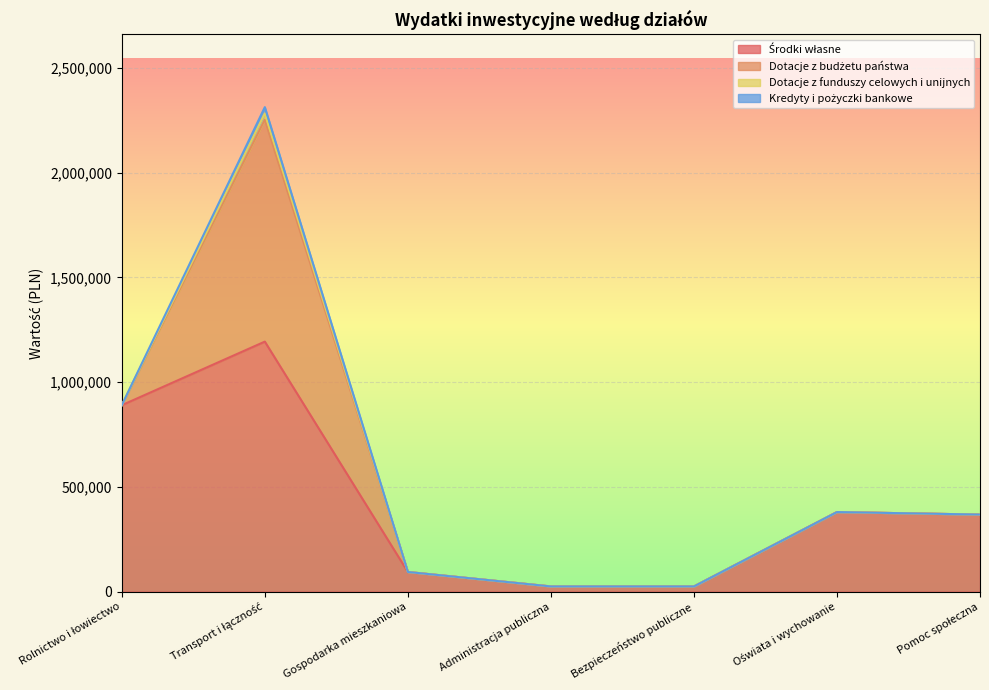

Where is the first local maximum for Kredyty i pożyczki bankowe?

Transport i łączność